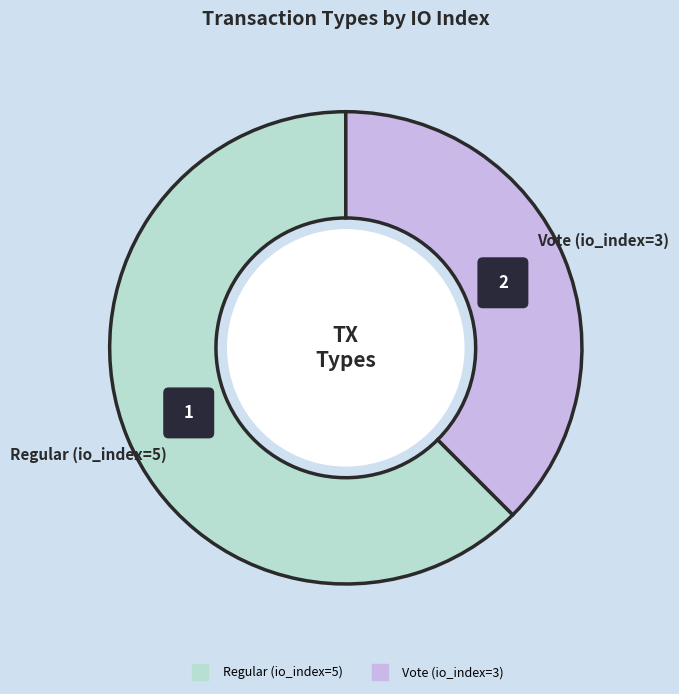

How many segments does this pie chart have?

2